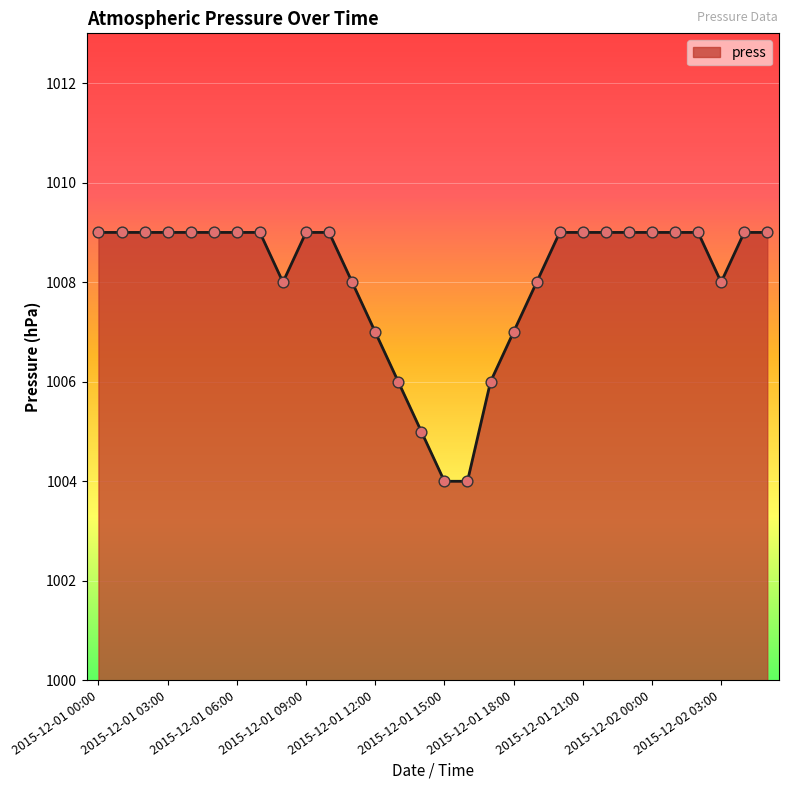

What is the minimum value shown in the chart?

1004